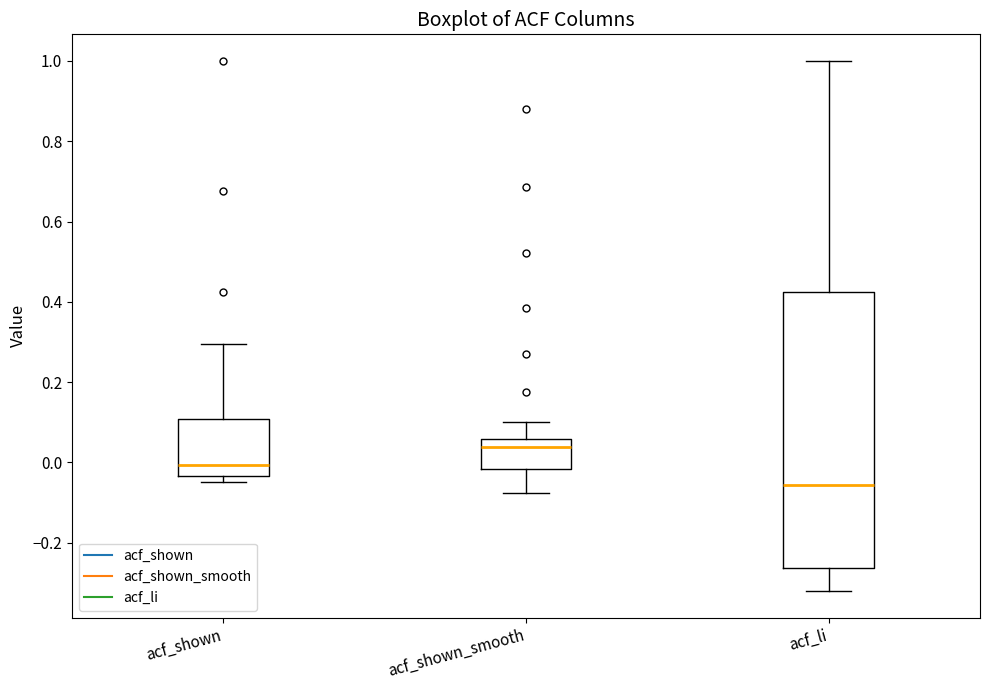

Reading left to right, transcribe this box plot: for each box, give where its median line is, the range the box spans, and where its two whiskers end, as read against the y-axis. The values are not printed on the chart, so give them approximately, as read against the axis.

acf_shown: median 0.00, box -0.04 to 0.10, whiskers -0.04 (just below the box's lower edge) to 0.30
acf_shown_smooth: median 0.04, box -0.02 to 0.06, whiskers -0.08 to 0.10
acf_li: median -0.06, box -0.26 to 0.42, whiskers -0.32 to 1.00